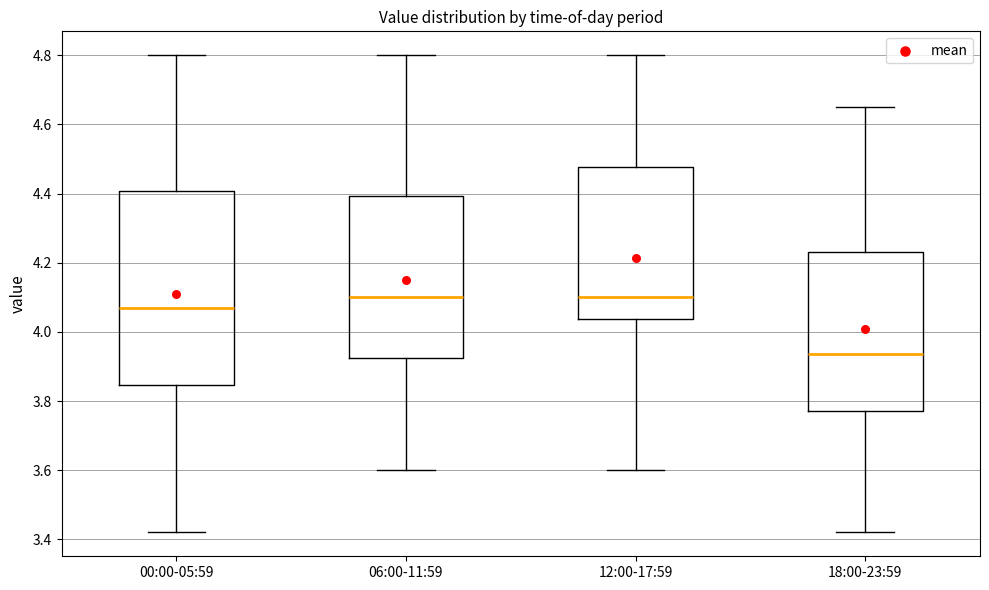

Comparing the boxes themselves (not the whiskers), which one is the tallest?

00:00-05:59